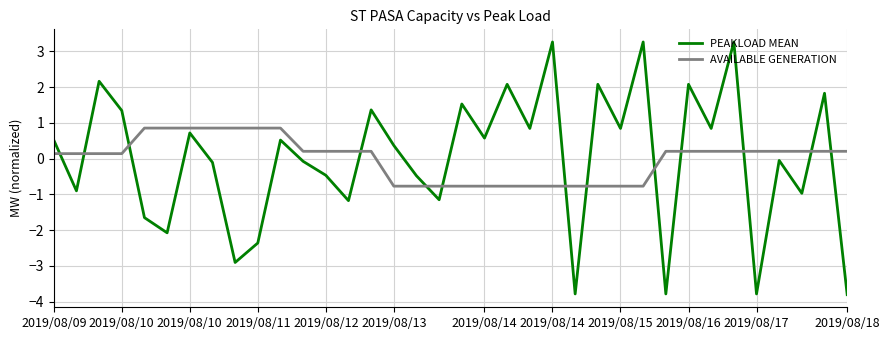

How many categories are shown in the chart?

36